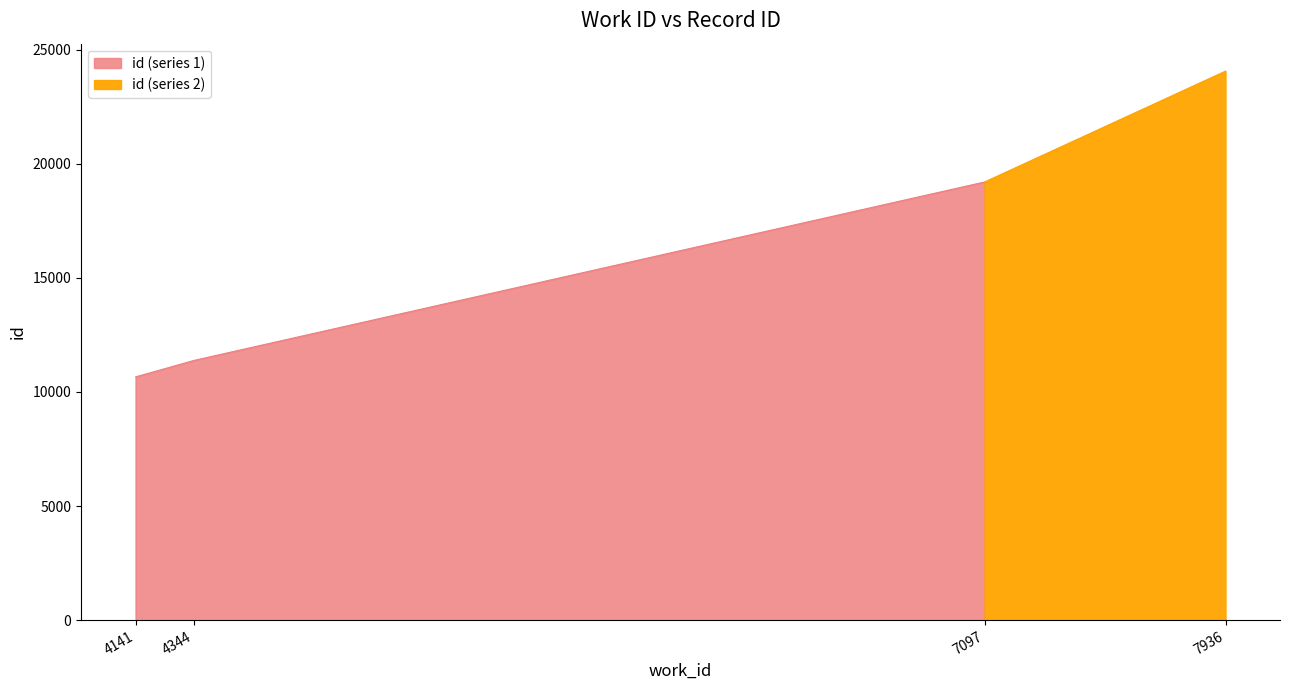

What is the sum of the values at 4141 and 4344?

22037